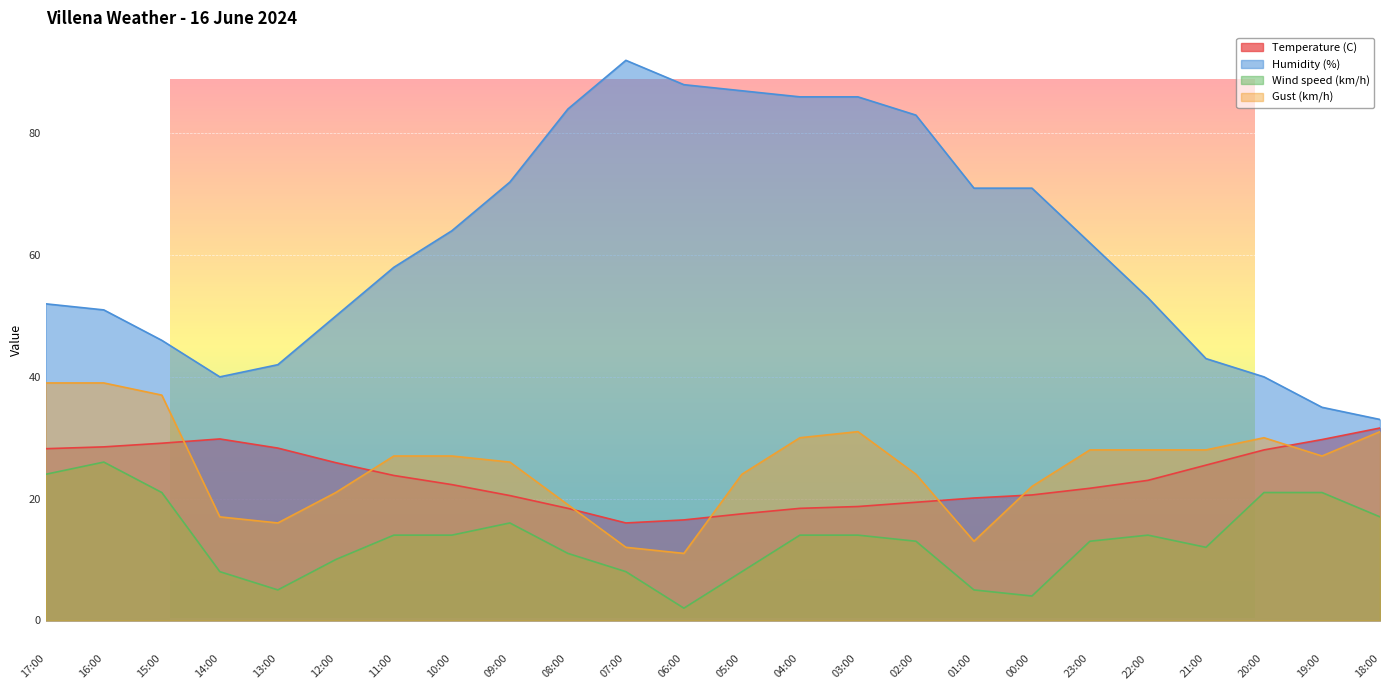

What is the highest value of the Humidity (%) series?

92.0